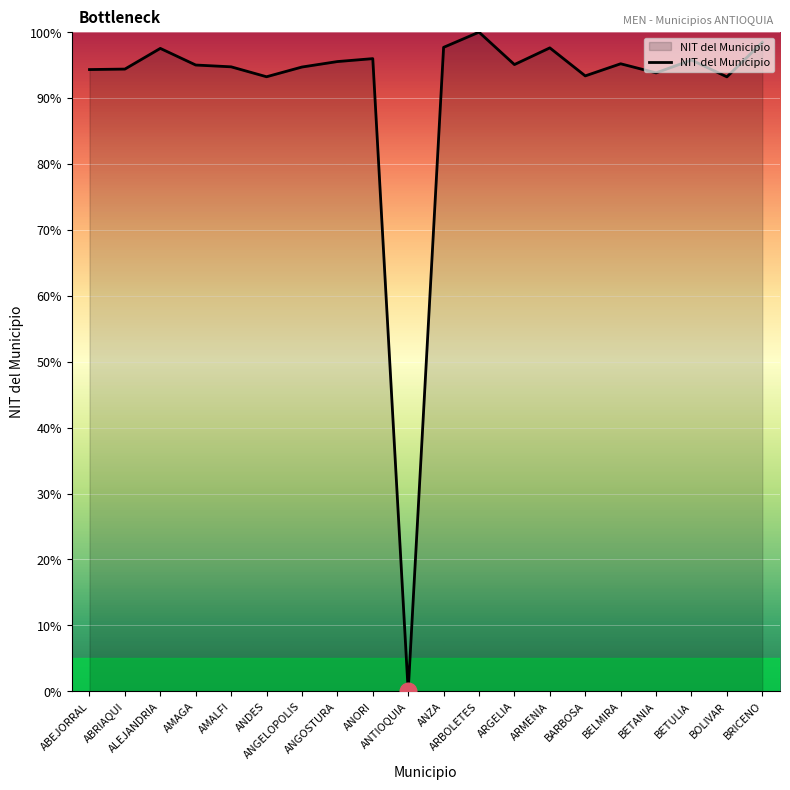

What position from the left is AMALFI?

5